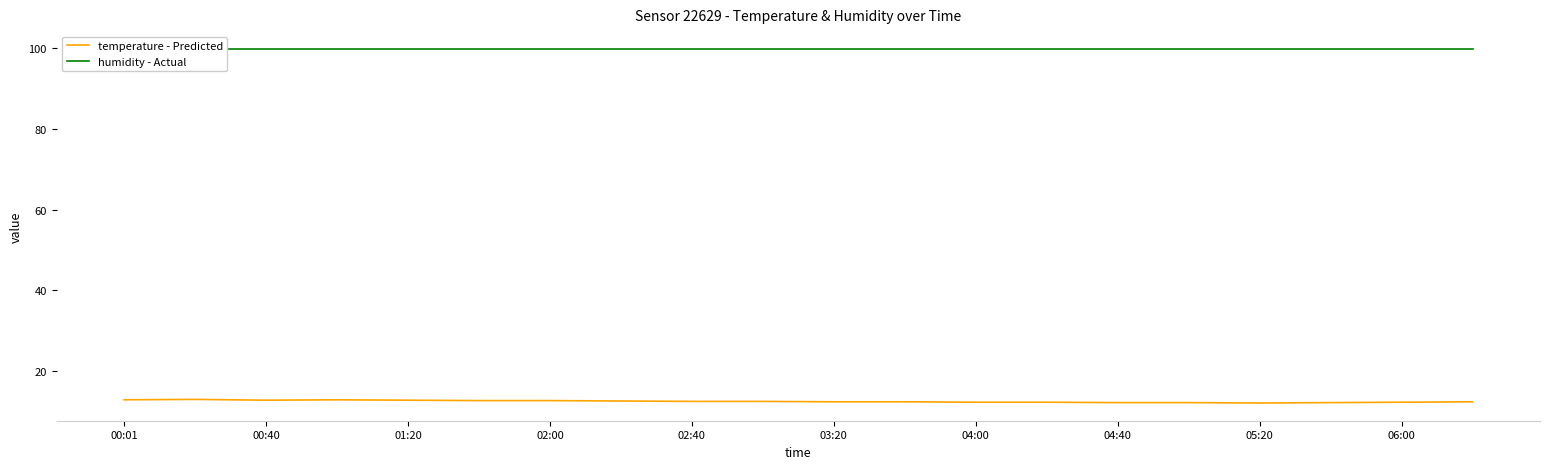

Is this an area chart (filled region under the line)?

No